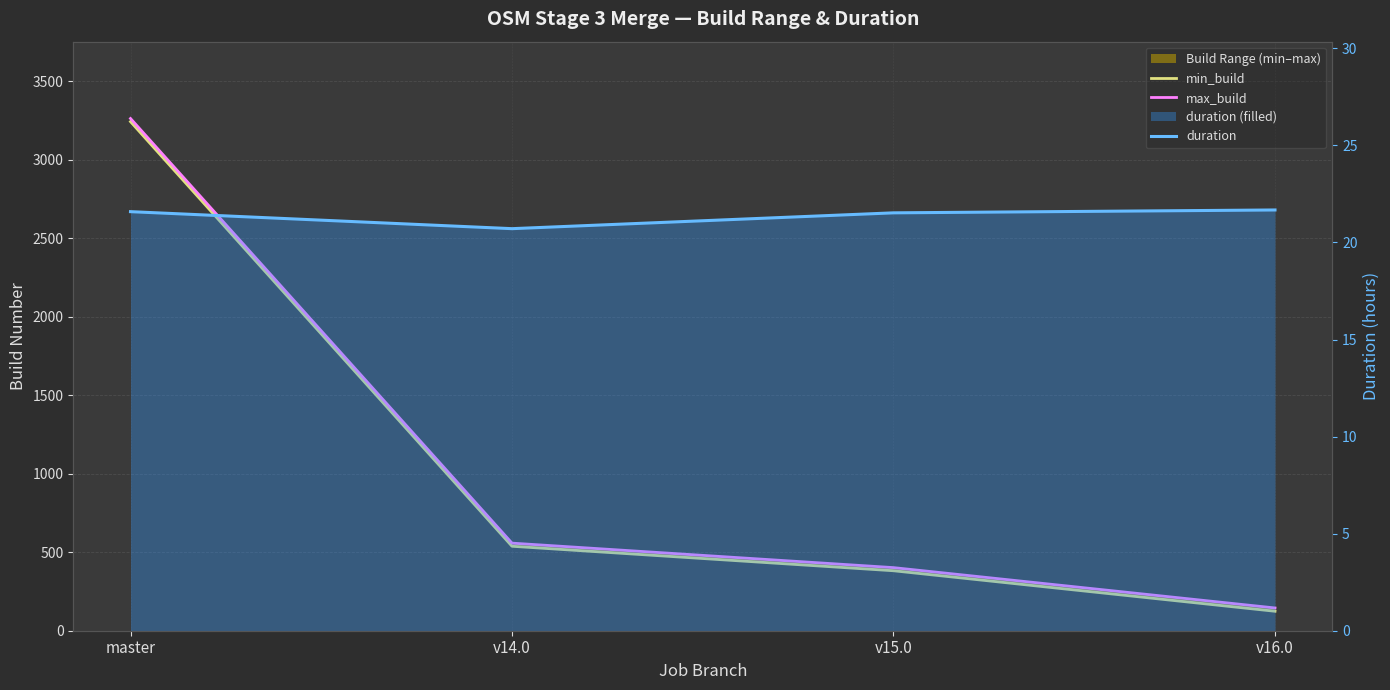

Reading left to right, extract all data points from this chart.

min_build: master=3243.0	v14.0=538.0	v15.0=382.0	v16.0=124.0
max_build: master=3263.0	v14.0=558.0	v15.0=402.0	v16.0=145.0
duration: master=21.6	v14.0=20.7	v15.0=21.5	v16.0=21.7